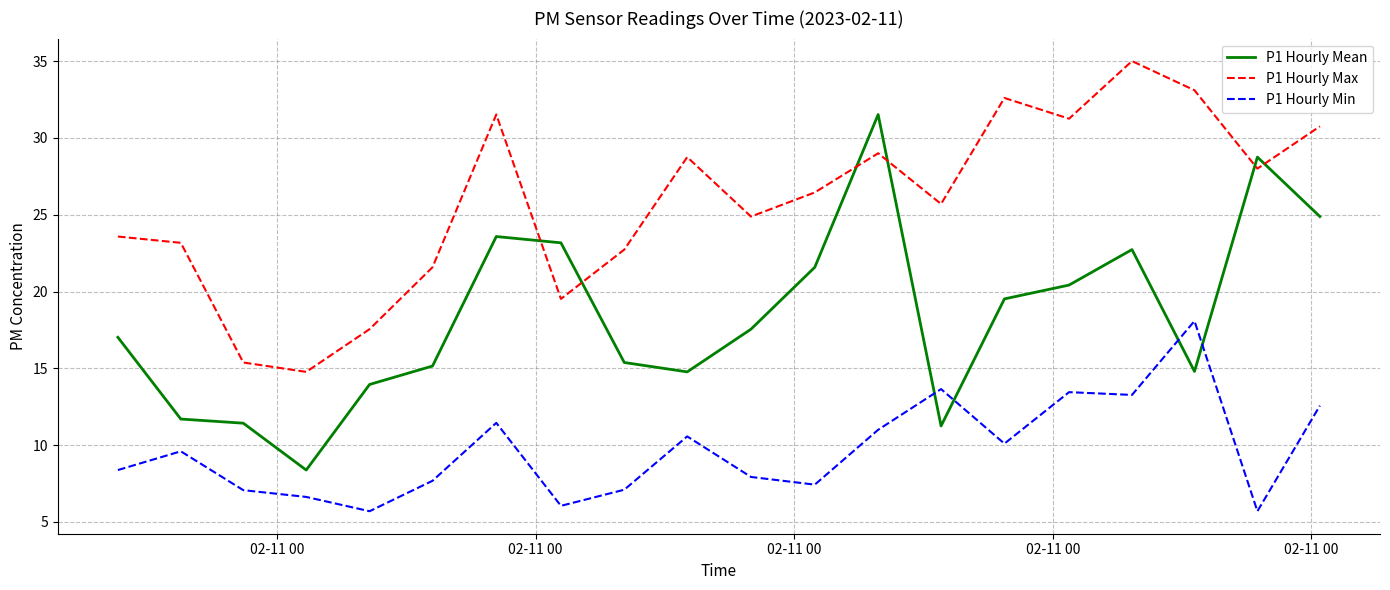

What is the highest value of the P1 Hourly Max series?

35.0